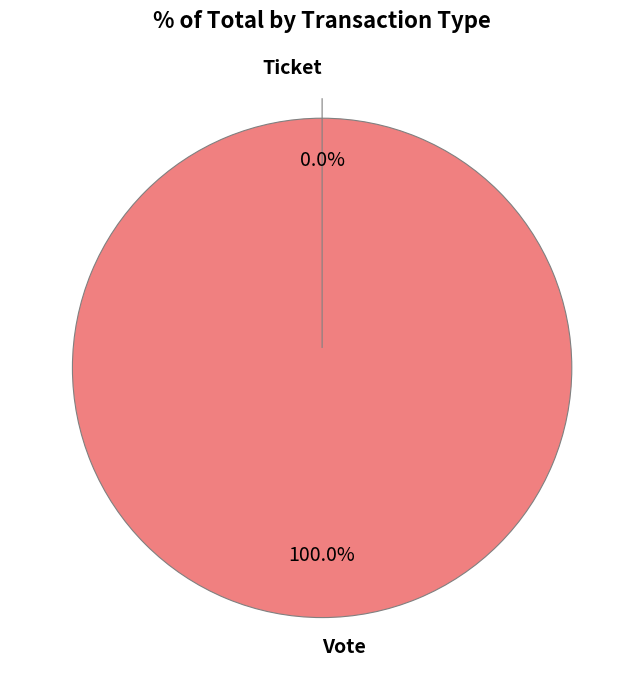

To the nearest percent, what is the difference between the largest and smallest slice percentages?

100%